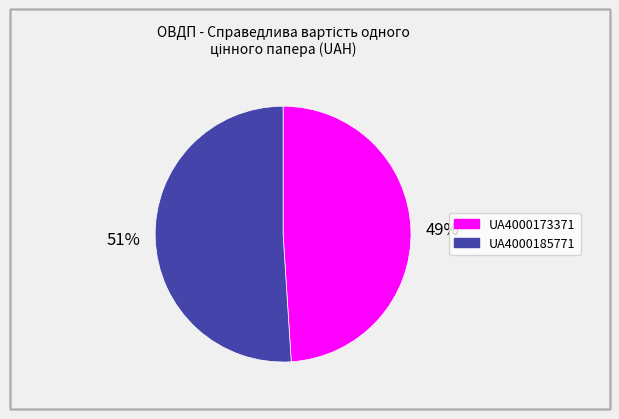

Which category has the smallest portion of the pie?

UA4000173371